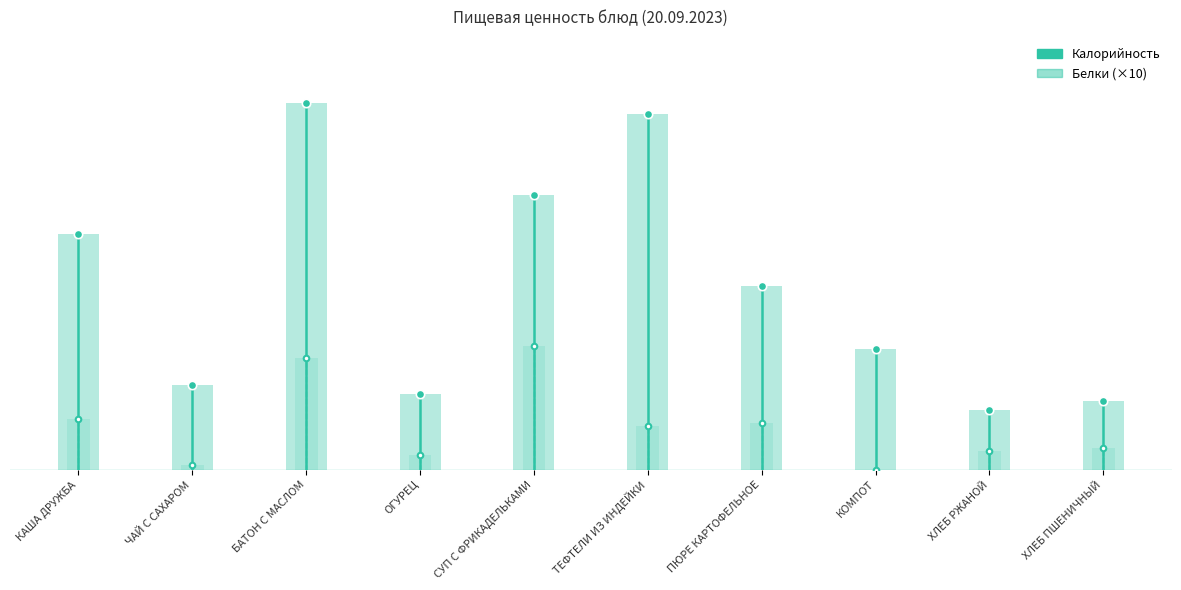

At which label is Белки (×10) closest to 17?

КАША ДРУЖБА